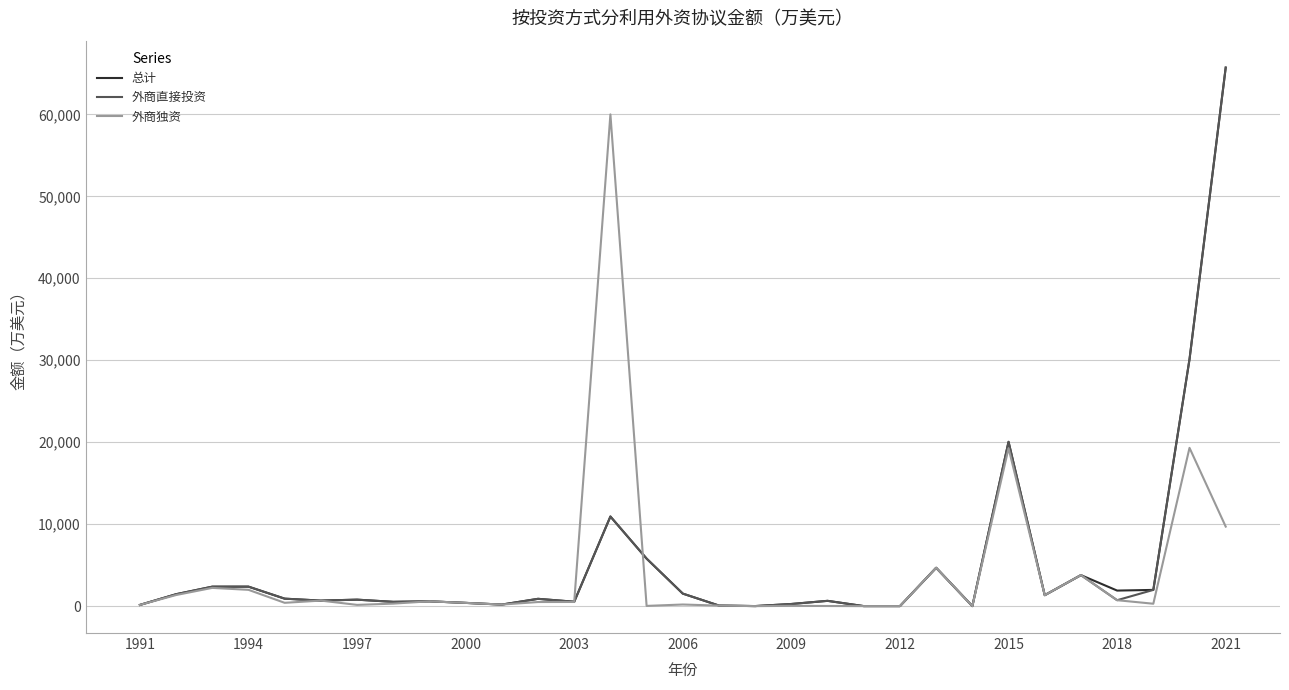

What is the greatest value displayed?

65709.6